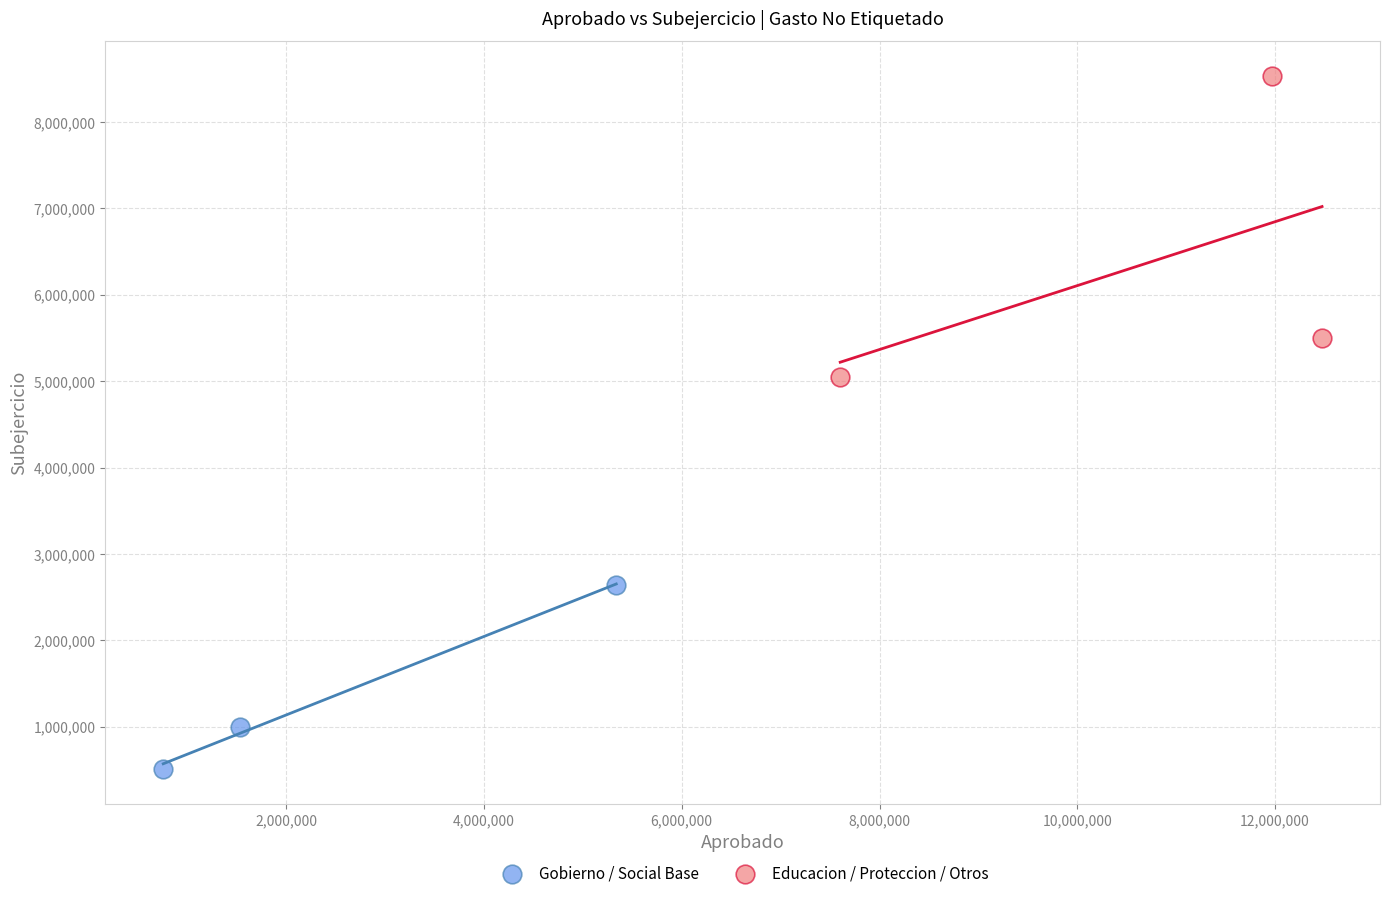

Which series reaches the minimum Y coordinate?

Gobierno / Social Base